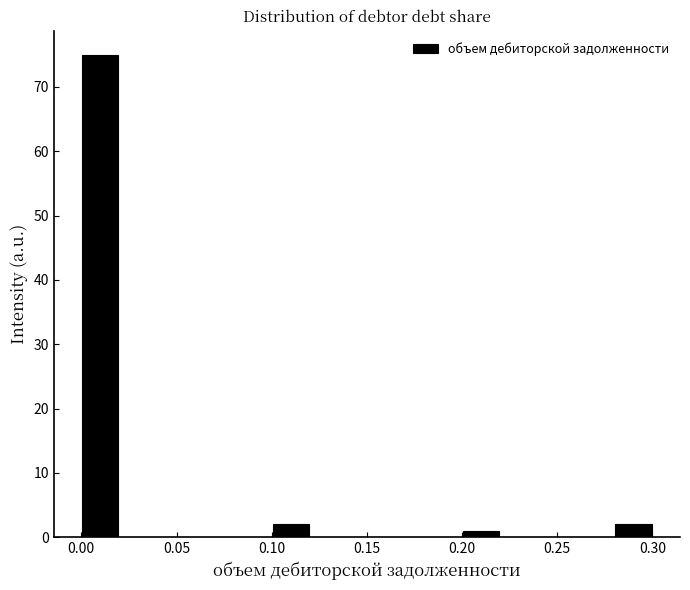

Over which range of the x-axis is the bar tallest?

0.00 to 0.02